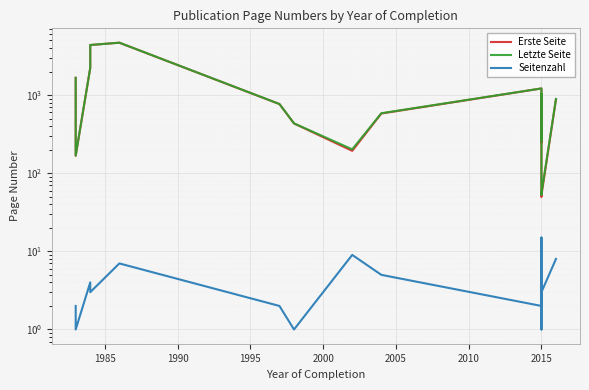

How many lines are shown in the chart?

3